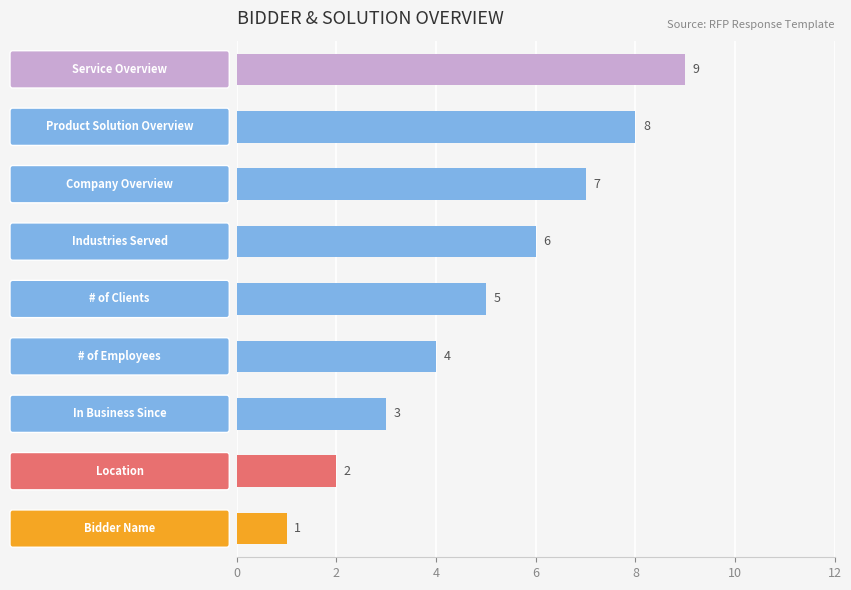

What is the maximum value shown in the chart?

9